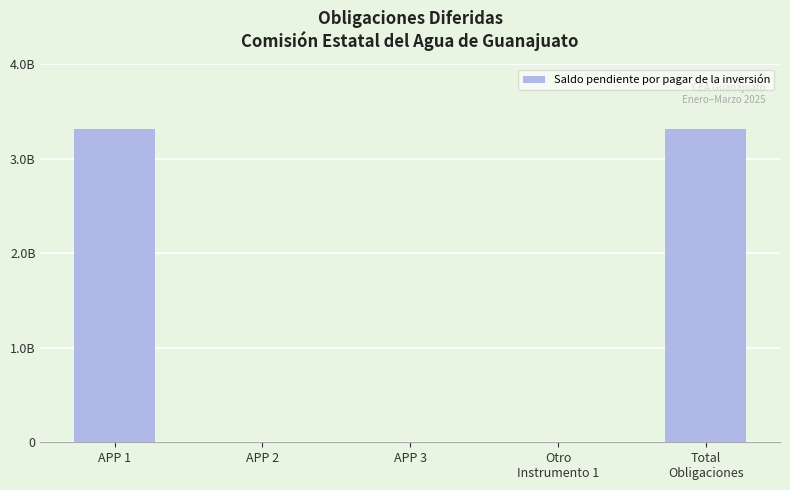

What is the label of the 3rd bar from the left?

APP 3